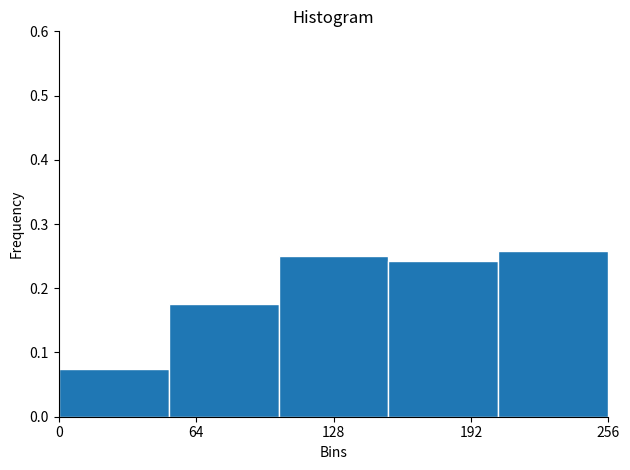

Reading left to right, list every bar in this chart as the range it spans on the x-axis followed by its height. Neither the bar edges nor the heights are printed on the chart, so give them approximately, as read against the axes.

0 to 50: 0.08
50 to 100: 0.18
100 to 150: 0.25
150 to 200: 0.24
200 to 260: 0.26